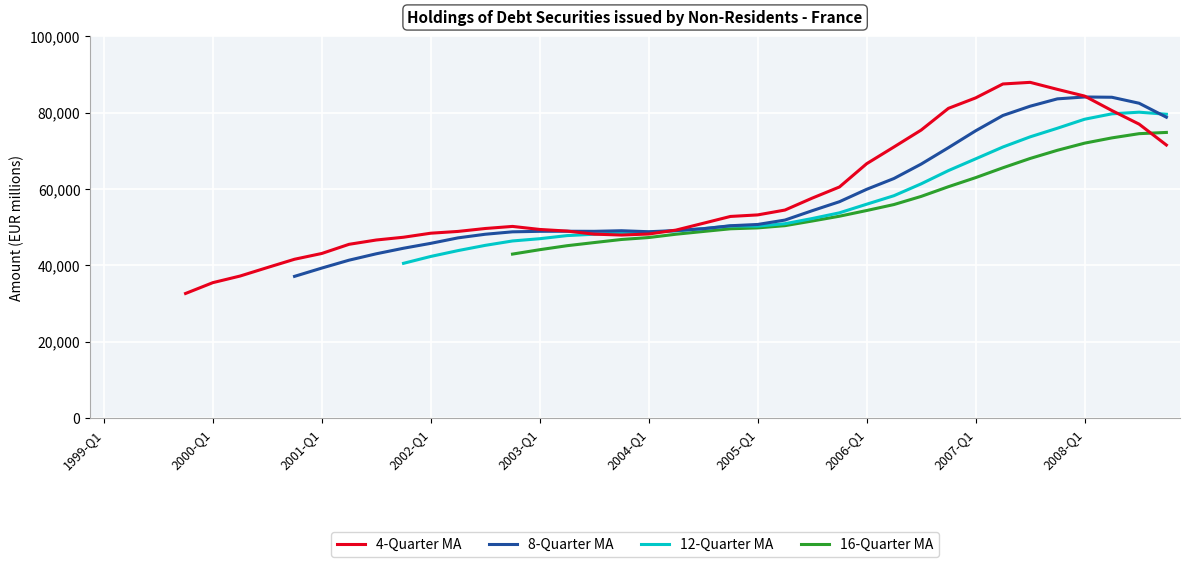

The value at 1999-Q3 is 46481. True or false?

False